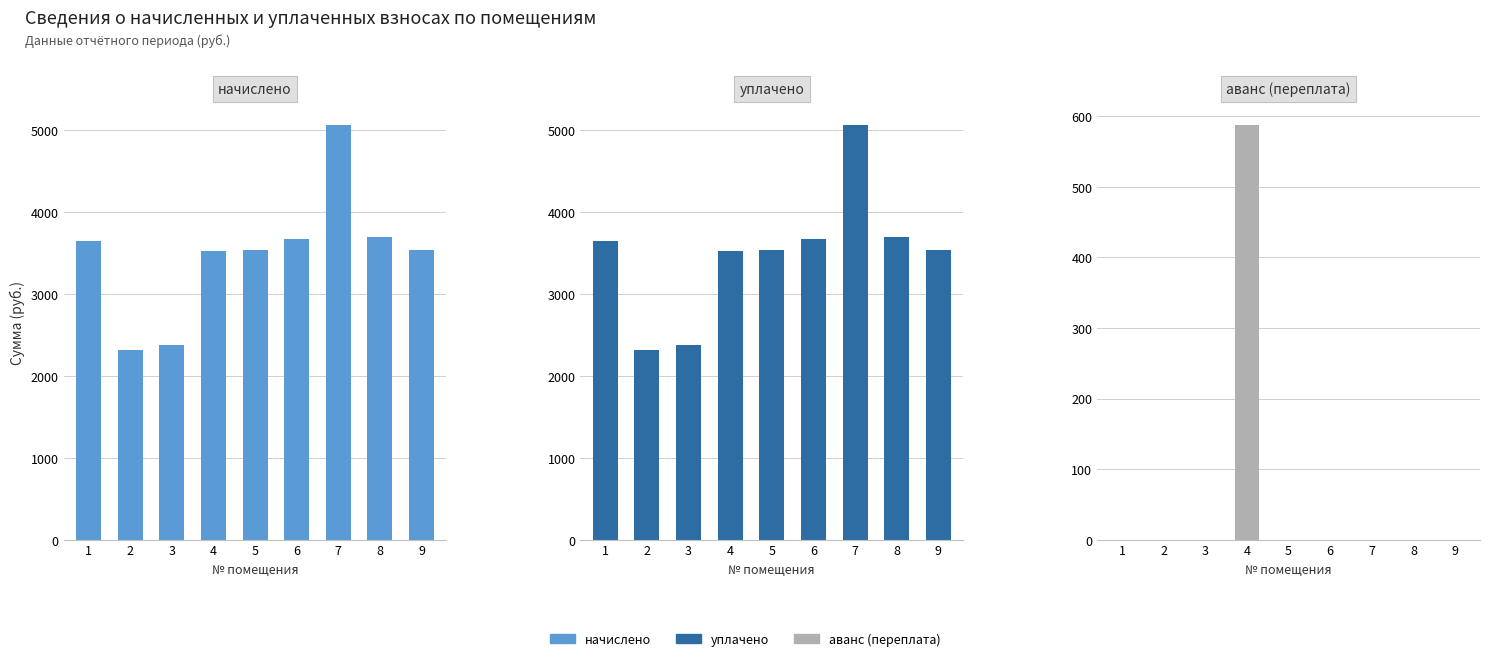

At 8, list the series in order from largest to smallest.

начислено, уплачено, аванс (переплата)